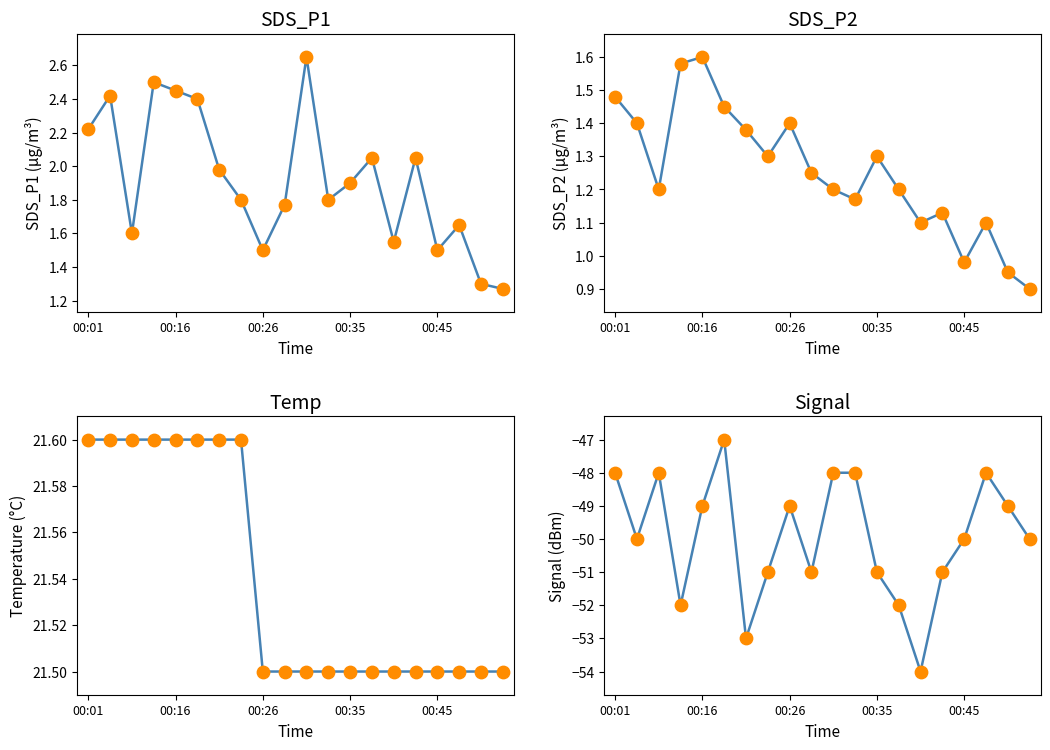

Which series has the largest Y range (max minus min)?

Signal